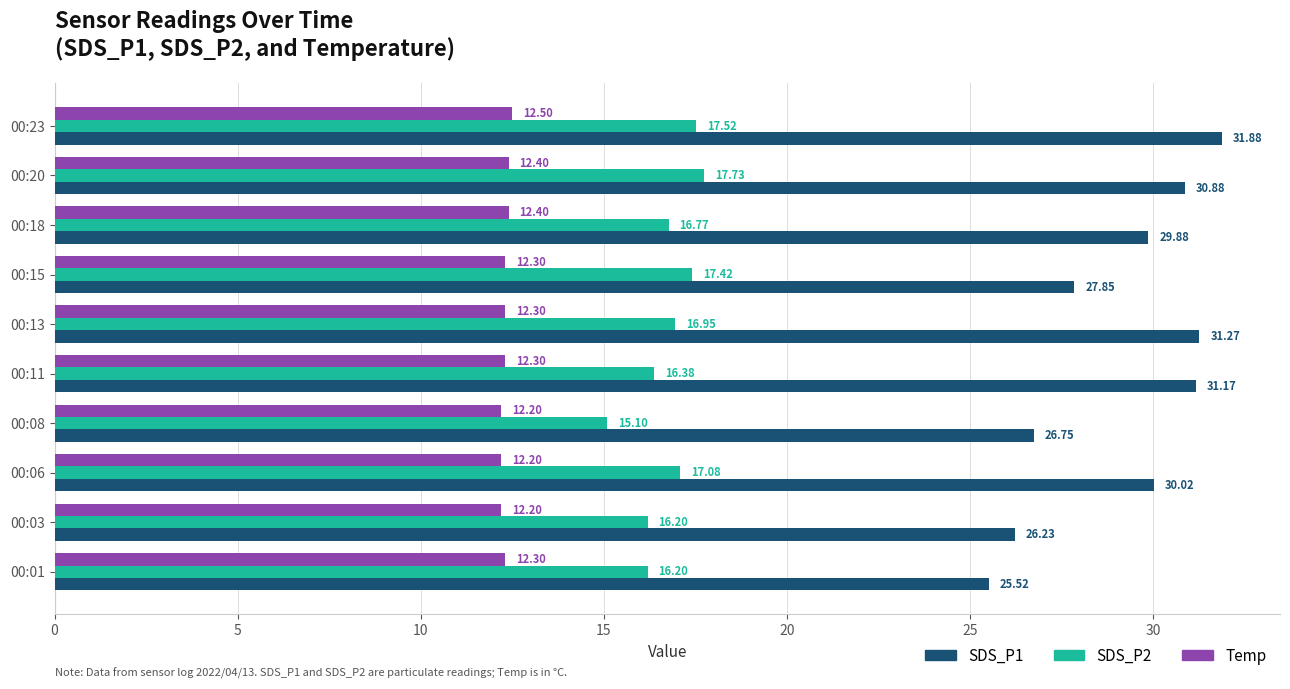

At which category is the sum across all series the highest?

00:23